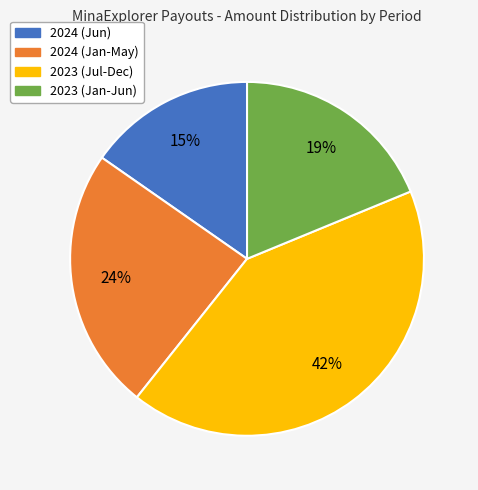

To the nearest percent, what is the difference between the largest and smallest slice percentages?

27%